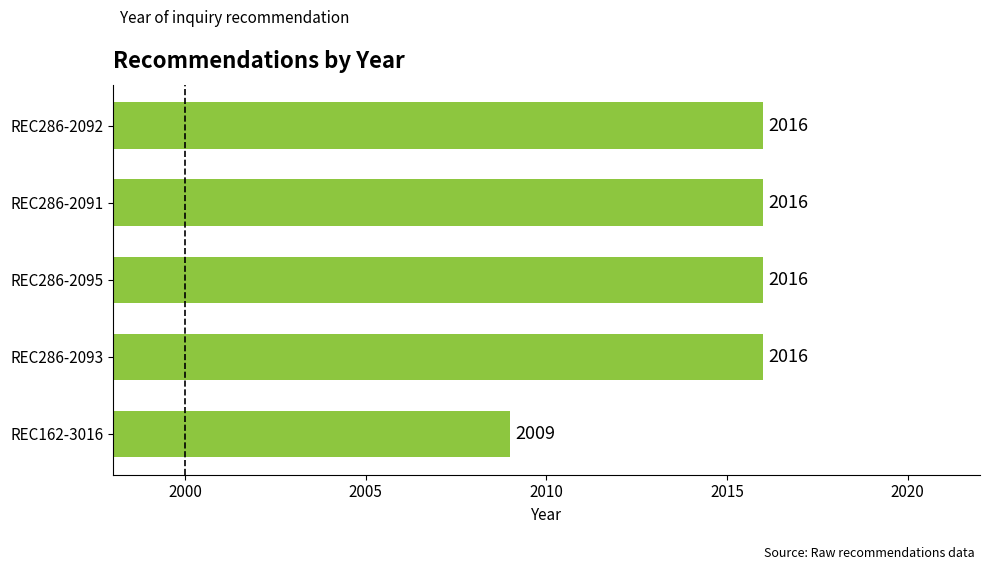

What is the maximum value shown in the chart?

2016